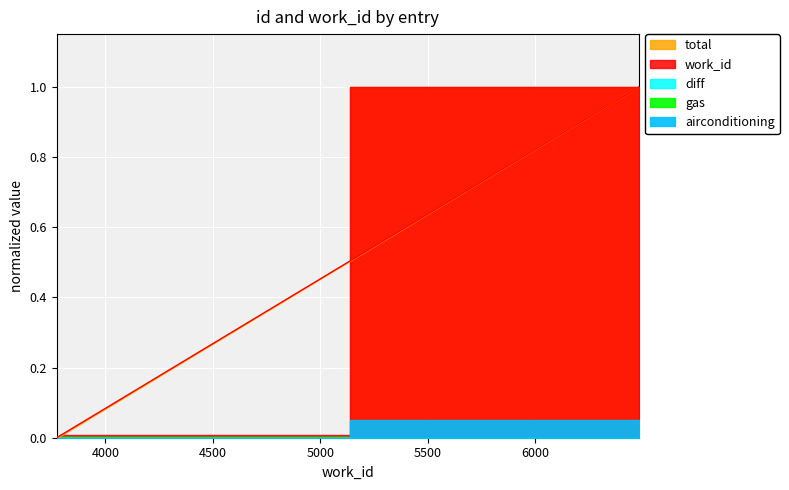

True or false: work_id_line and total intersect in this chart.

False